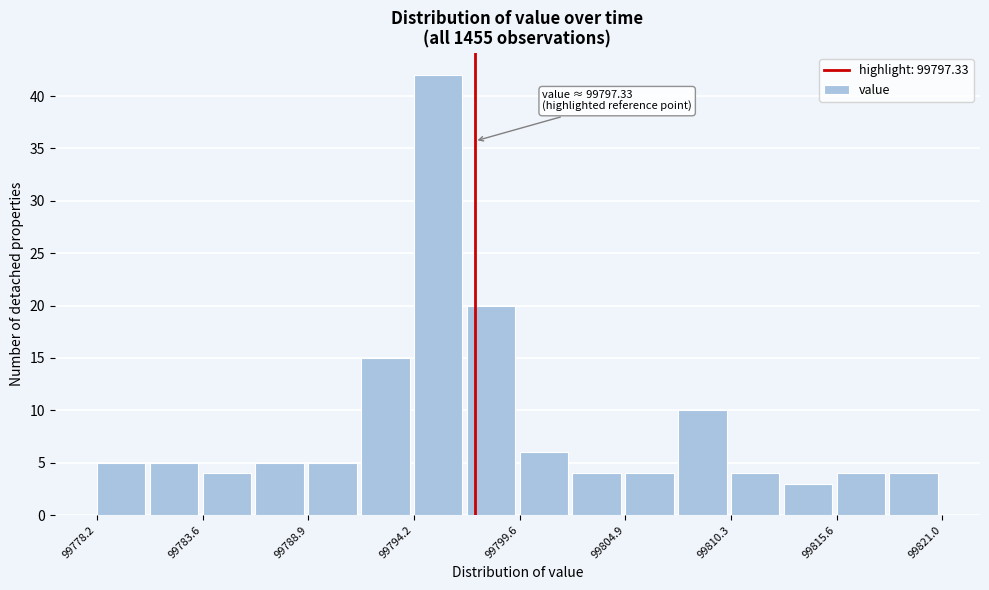

Read against the x-axis, roughly where is the centre of the tallest bar?

99795